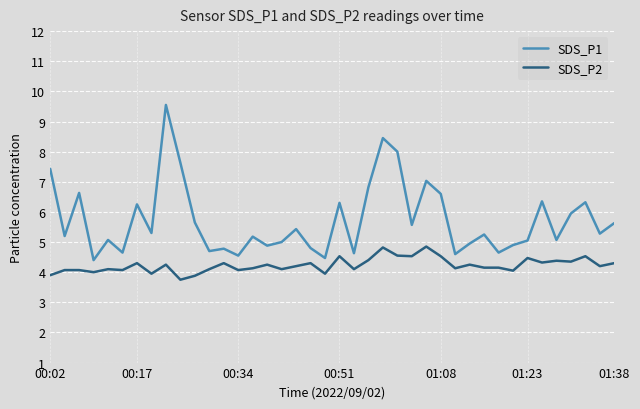

Rank the series by their maximum value, from lowest to highest.

SDS_P2, SDS_P1